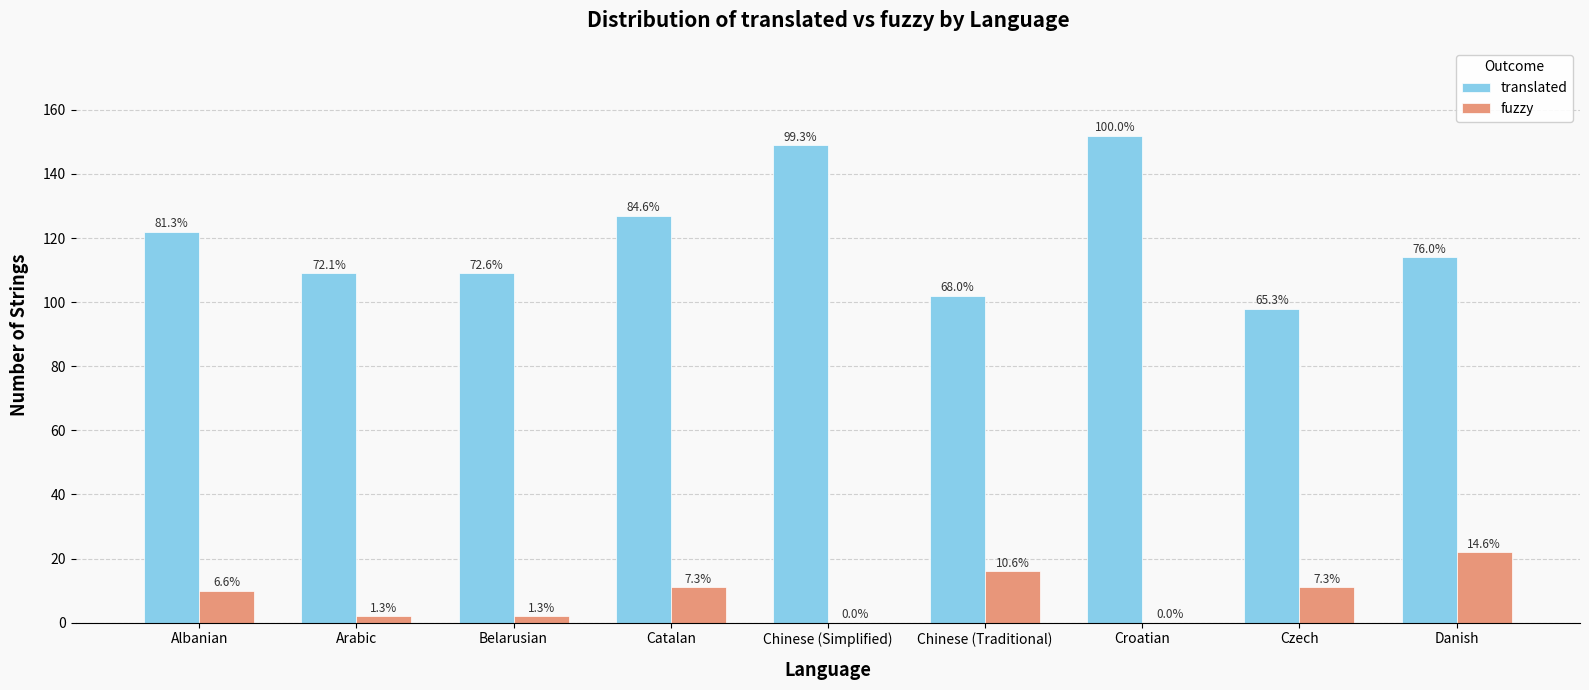

Where does the fuzzy series first go above 10?

Catalan